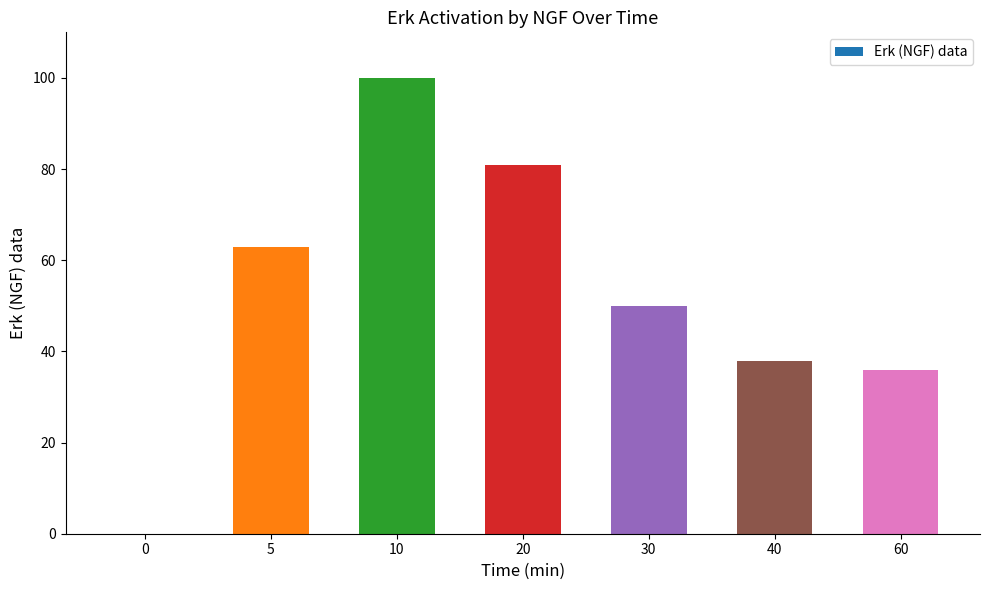

True or false: the data shows 100 at 10.

True